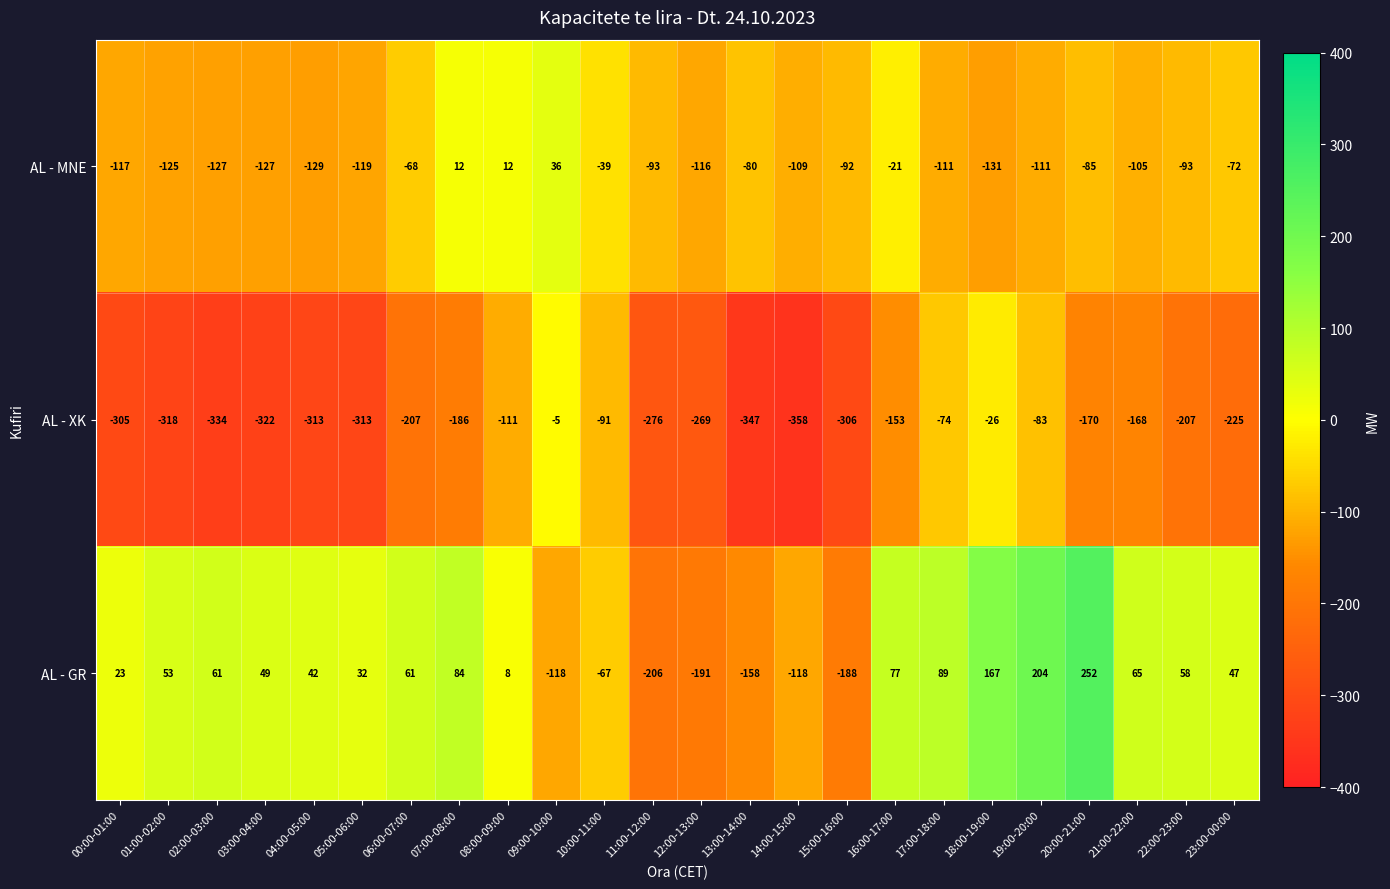

At how many categories does at least one series exceed -144?

24